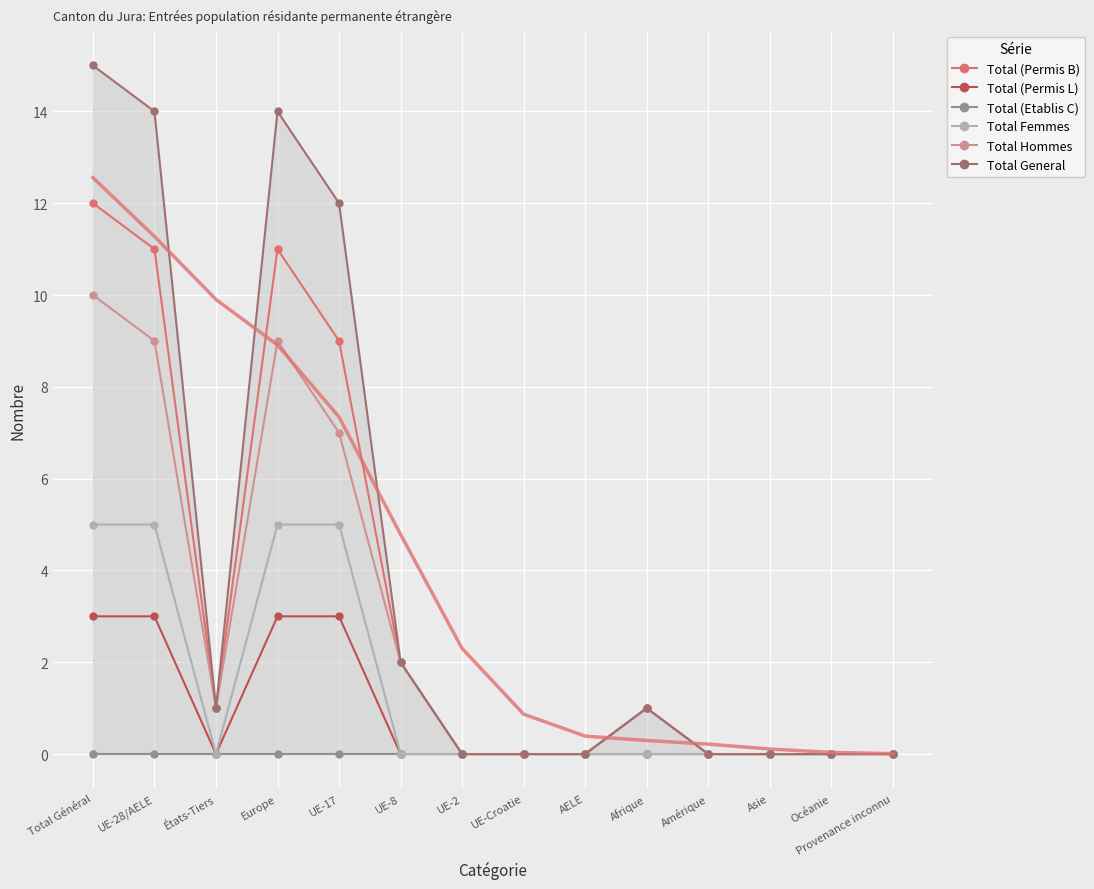

What are all the series names shown in the legend?

Total (Permis B), Total (Permis L), Total (Etablis C), Total Femmes, Total Hommes, Total General